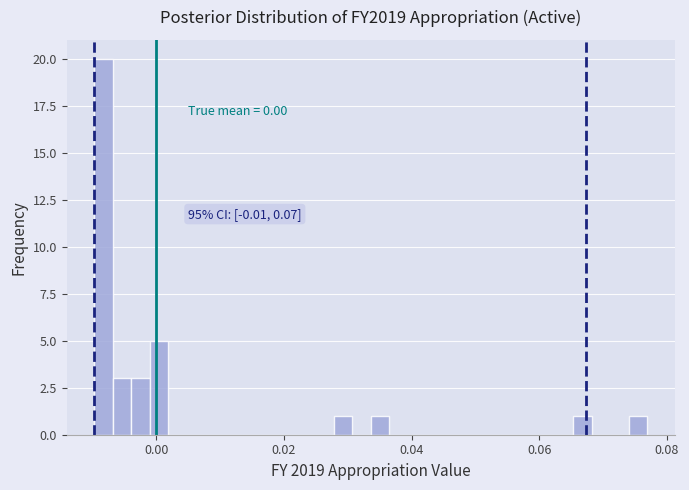

Read against the x-axis, roughly where is the centre of the tallest bar?

-0.008